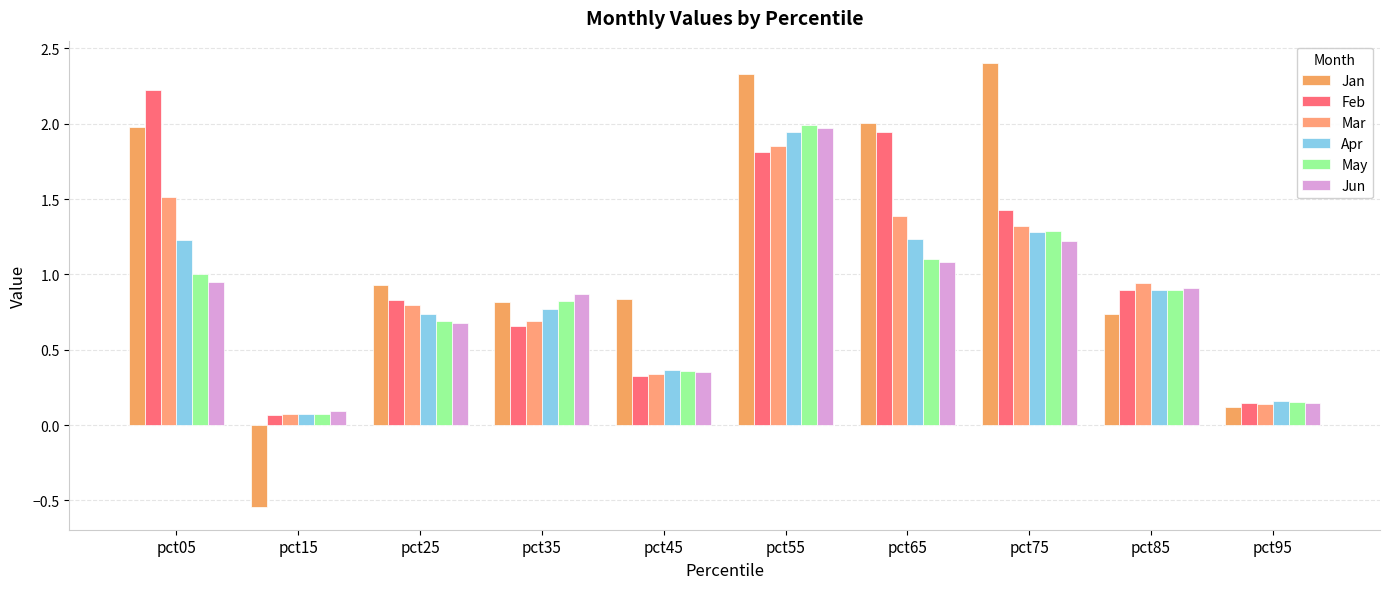

Which category has the highest value in the Mar series?

pct55